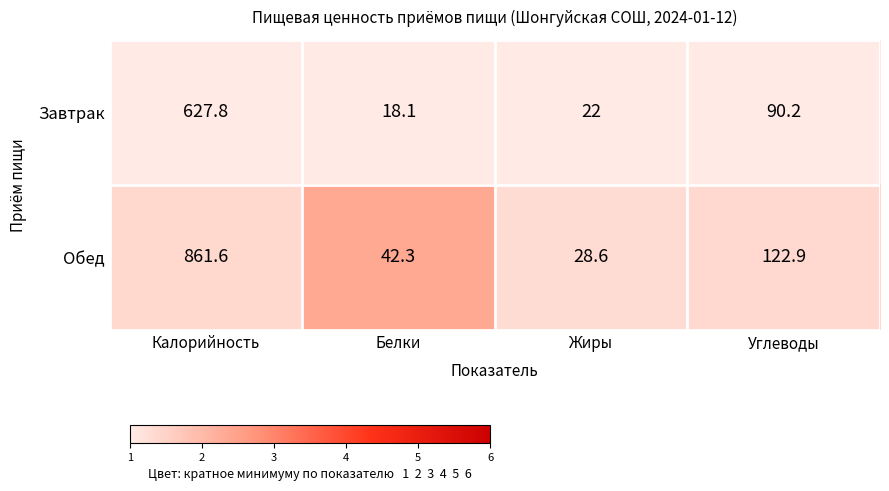

List the series in order of their peak value, highest first.

Обед, Завтрак